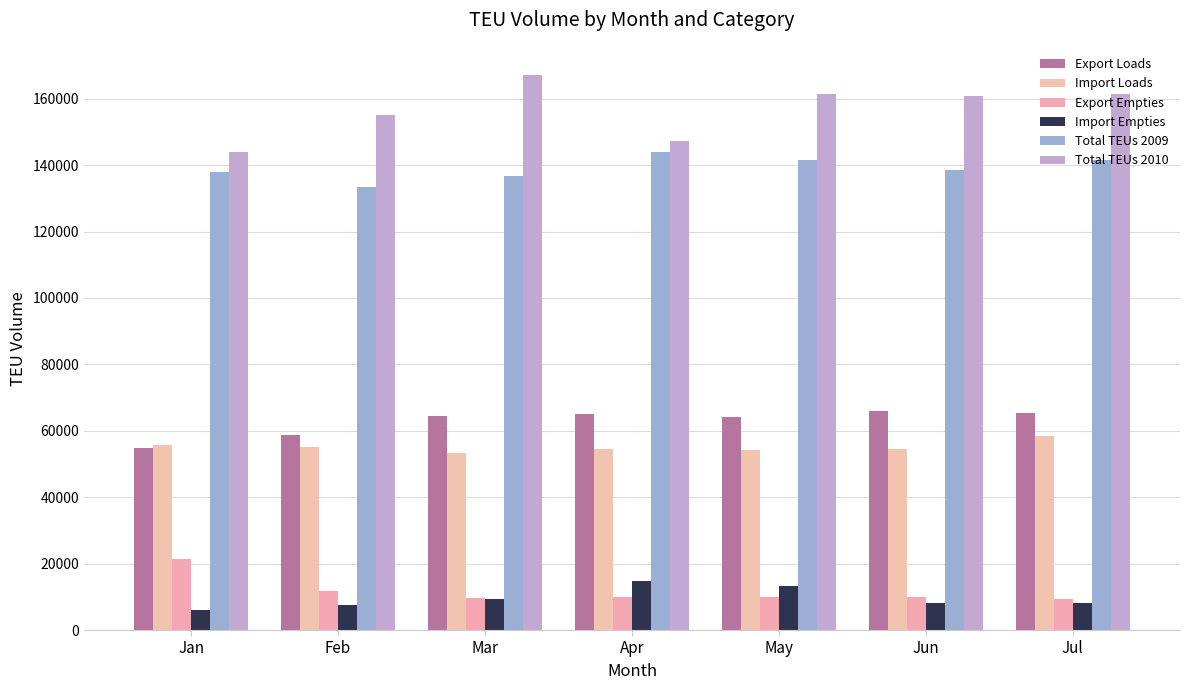

Is the value of Import Empties at Jun greater than the value of Import Loads at Mar?

No